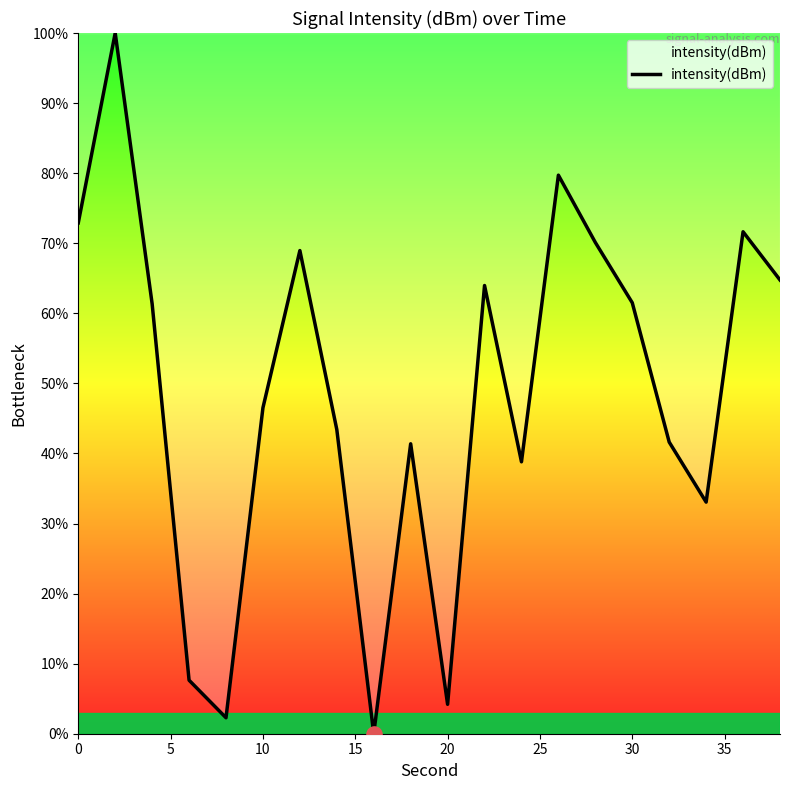

What is the greatest value displayed?

100.0